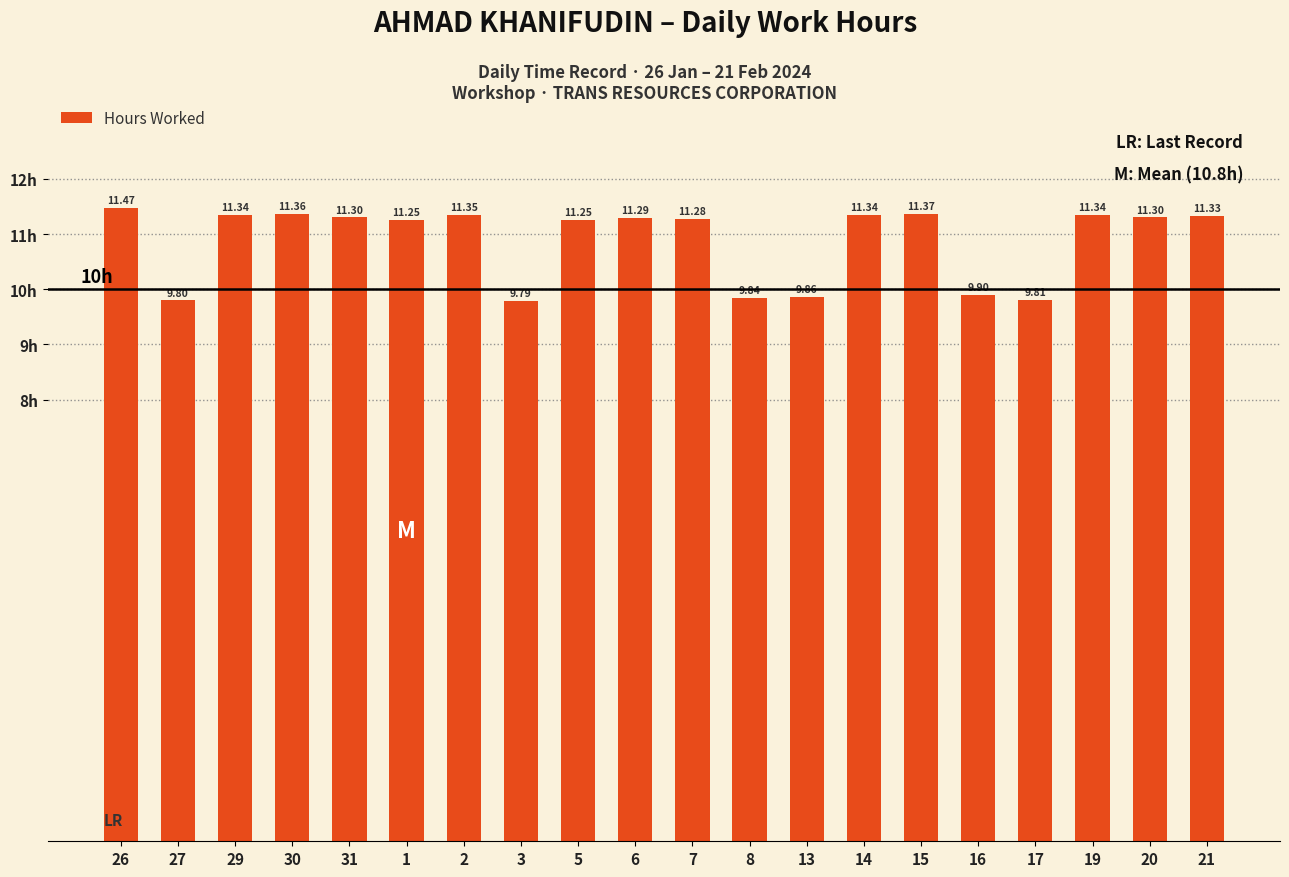

What is the label of the 13th bar from the left?

13